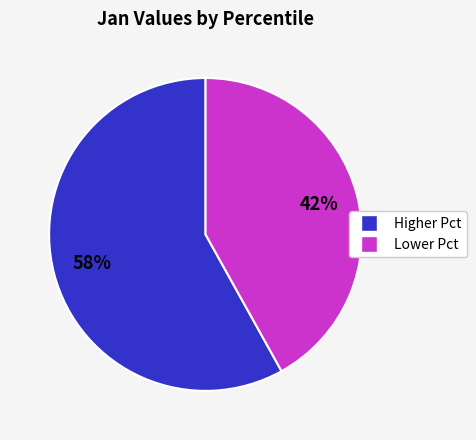

To the nearest percent, what is the average slice percentage?

50%